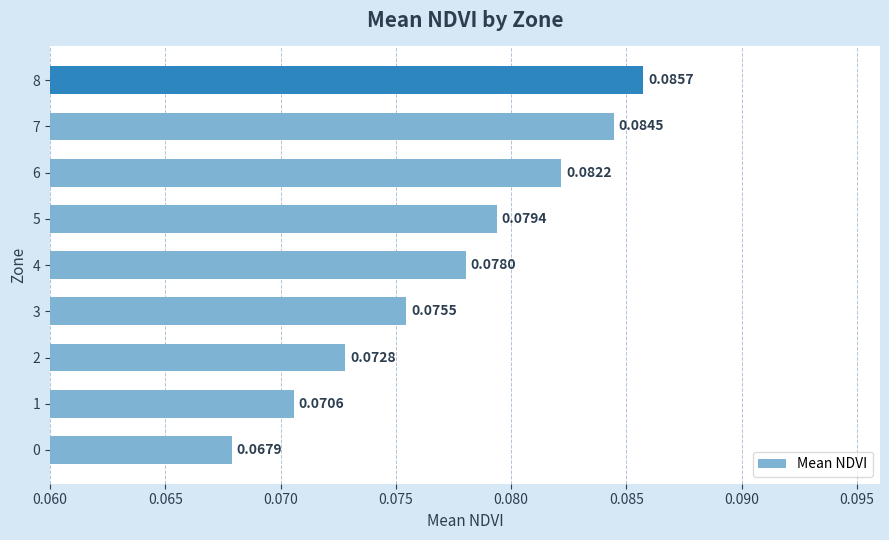

Are the bars grouped side by side (vs. stacked)?

No